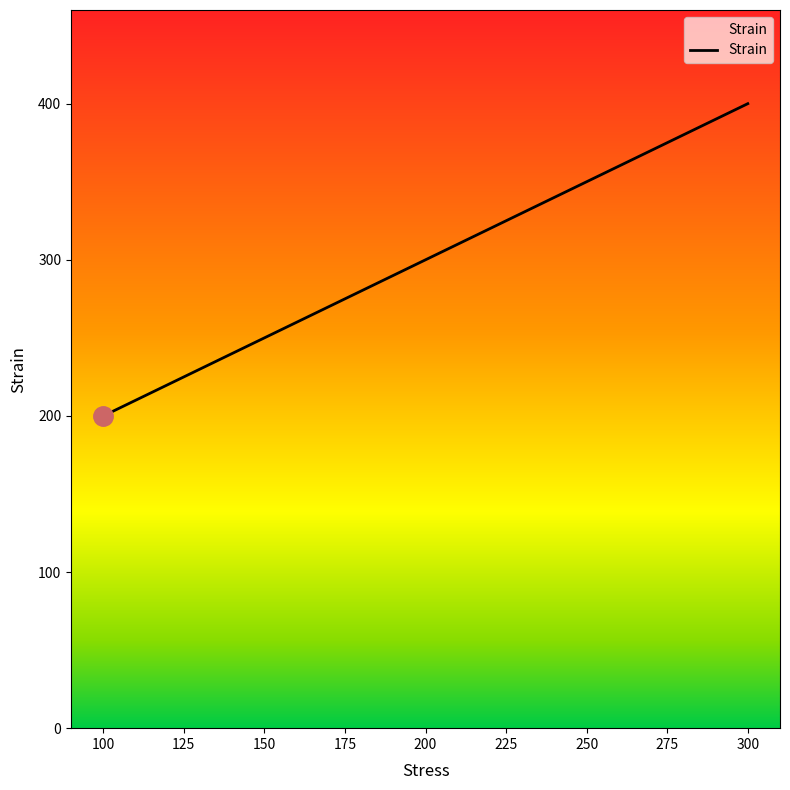

List the labels in order of value, smallest first.

100, 150, 200, 250, 300